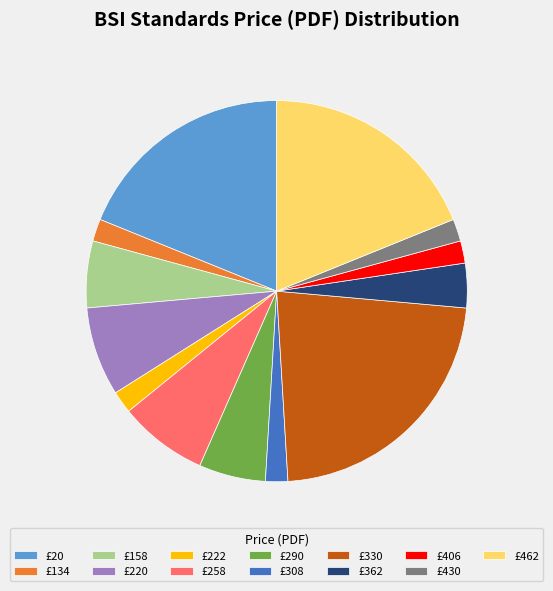

What is the largest slice in the pie chart?

£330